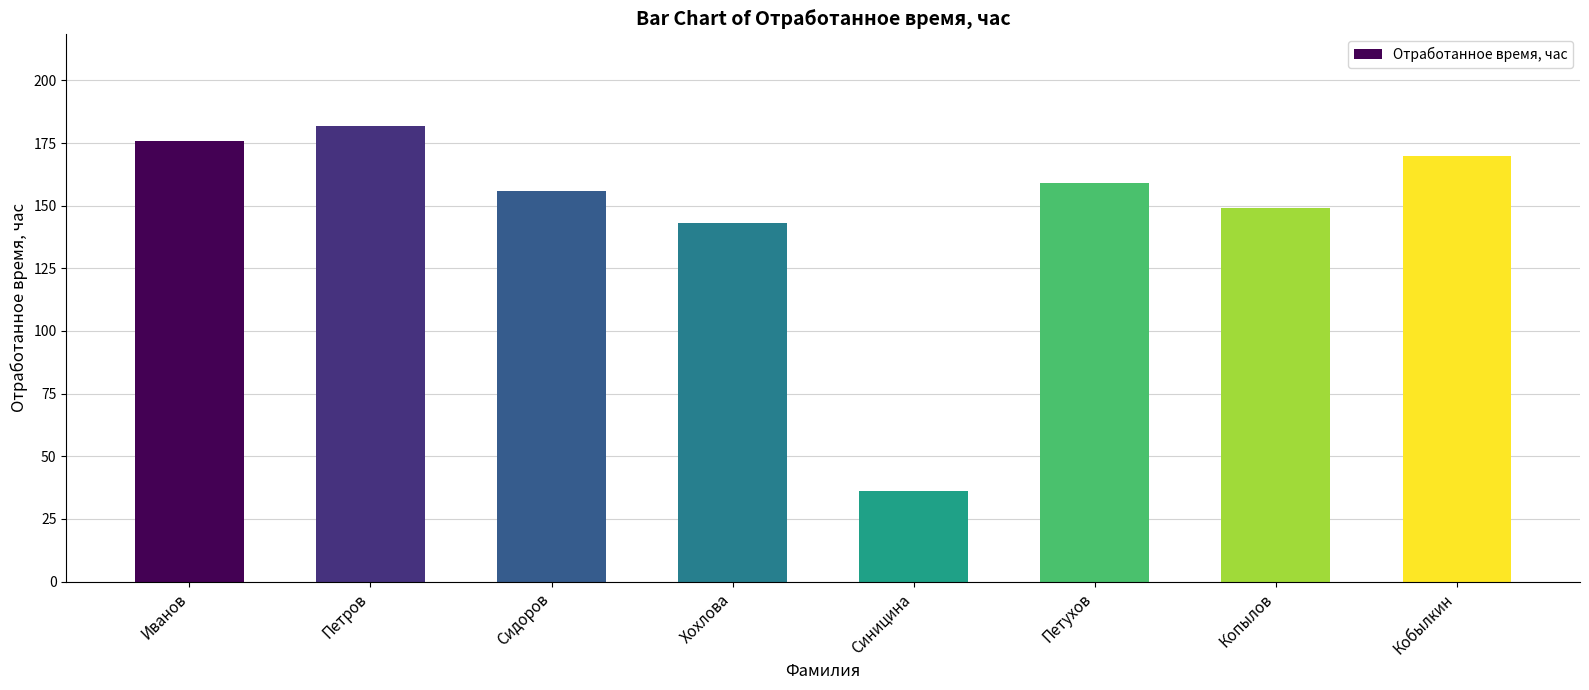

Rank the categories by value from highest to lowest.

Петров, Иванов, Кобылкин, Петухов, Сидоров, Копылов, Хохлова, Синицина